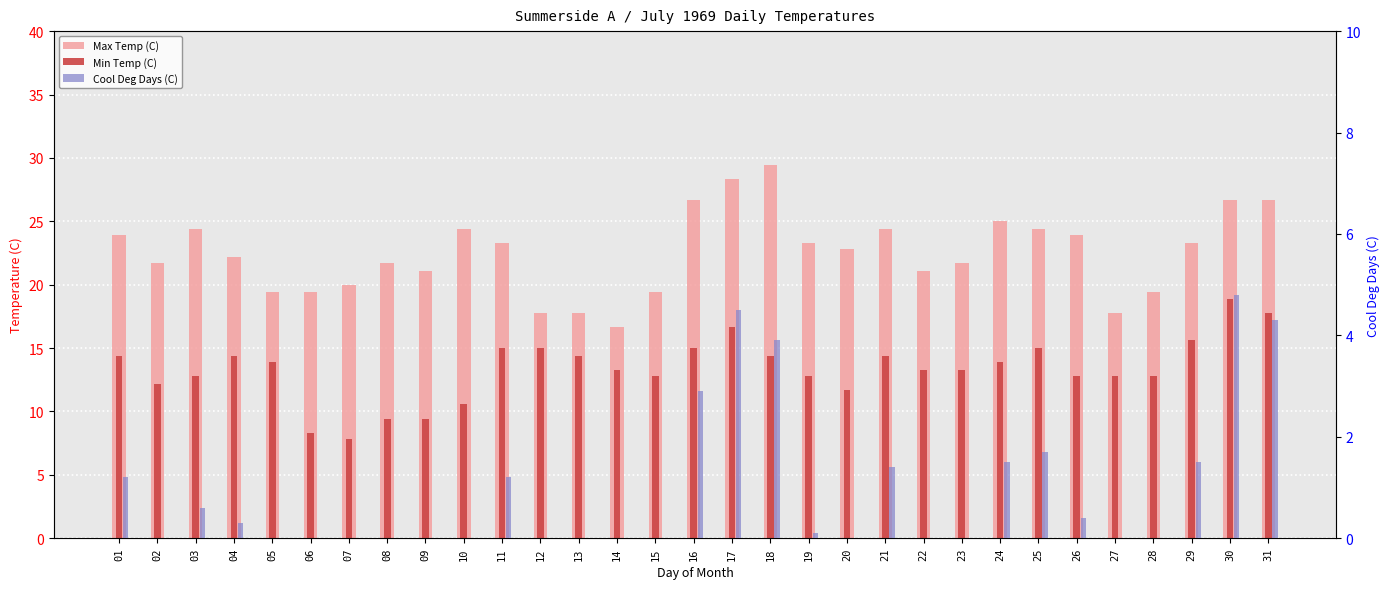

Which label corresponds to the smallest value in the chart?

02